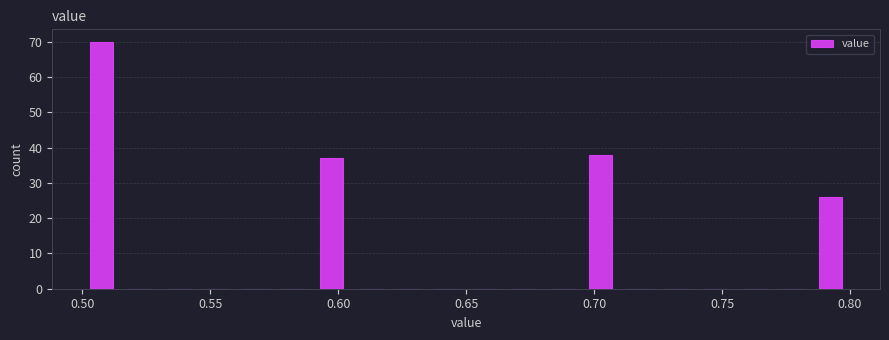

Read against the x-axis, roughly where is the centre of the tallest bar?

0.510